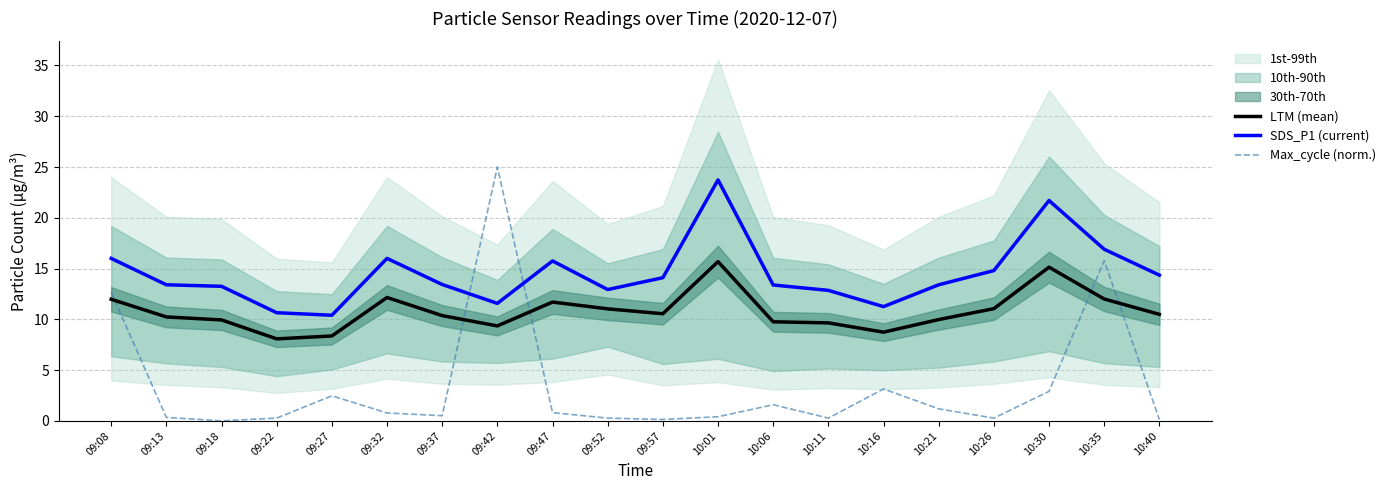

Where is the first local maximum for Max_cycle (norm.)?

09:27